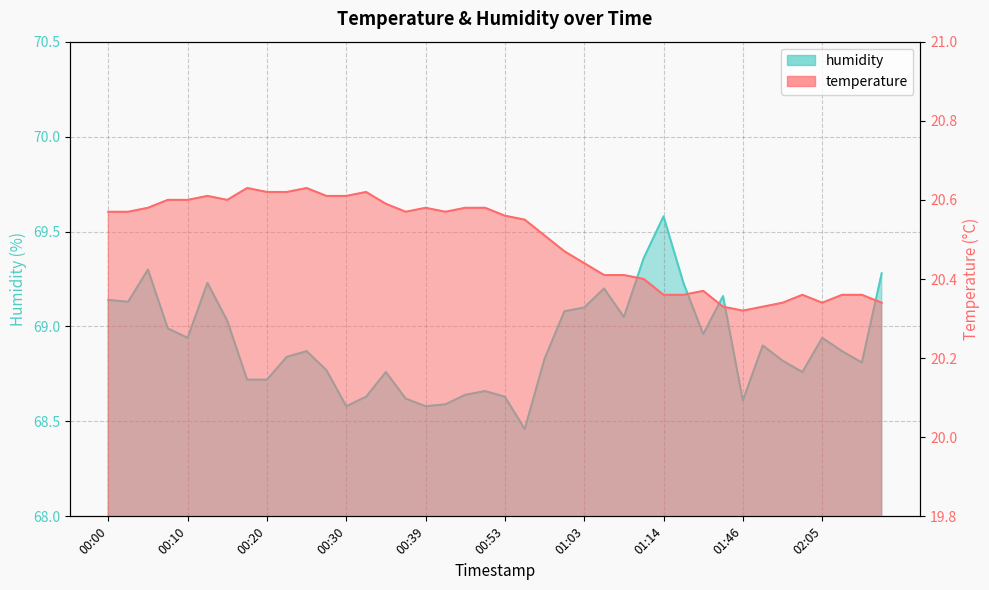

True or false: humidity and temperature intersect in this chart.

False